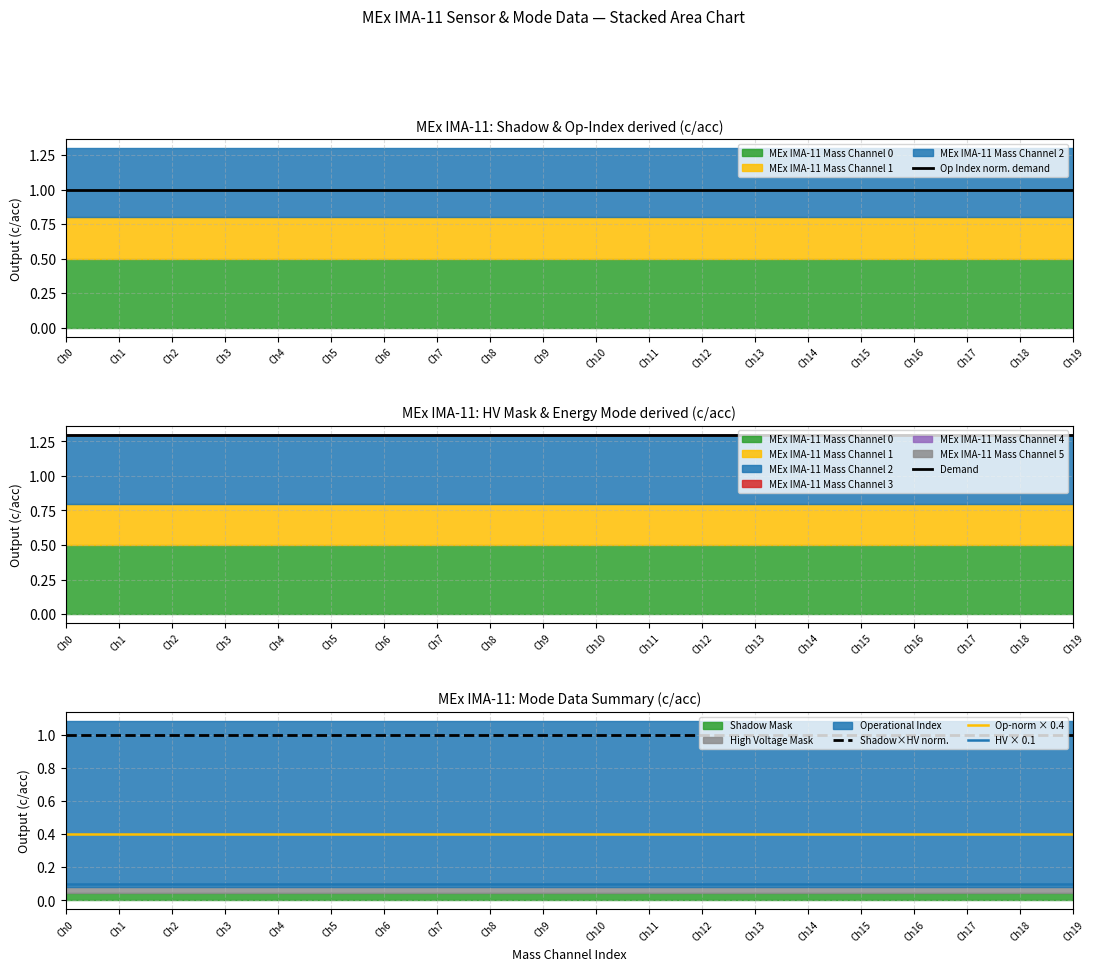

Reading right to left, list all the values displayed in this chart.

Op Index norm. demand: Ch19=1.0	Ch18=1.0	Ch17=1.0	Ch16=1.0	Ch15=1.0	Ch14=1.0	Ch13=1.0	Ch12=1.0	Ch11=1.0	Ch10=1.0	Ch9=1.0	Ch8=1.0	Ch7=1.0	Ch6=1.0	Ch5=1.0	Ch4=1.0	Ch3=1.0	Ch2=1.0	Ch1=1.0	Ch0=1.0
Demand: Ch19=1.3	Ch18=1.3	Ch17=1.3	Ch16=1.3	Ch15=1.3	Ch14=1.3	Ch13=1.3	Ch12=1.3	Ch11=1.3	Ch10=1.3	Ch9=1.3	Ch8=1.3	Ch7=1.3	Ch6=1.3	Ch5=1.3	Ch4=1.3	Ch3=1.3	Ch2=1.3	Ch1=1.3	Ch0=1.3
Shadow×HV norm.: Ch19=1.0	Ch18=1.0	Ch17=1.0	Ch16=1.0	Ch15=1.0	Ch14=1.0	Ch13=1.0	Ch12=1.0	Ch11=1.0	Ch10=1.0	Ch9=1.0	Ch8=1.0	Ch7=1.0	Ch6=1.0	Ch5=1.0	Ch4=1.0	Ch3=1.0	Ch2=1.0	Ch1=1.0	Ch0=1.0
Op-norm × 0.4: Ch19=0.4	Ch18=0.4	Ch17=0.4	Ch16=0.4	Ch15=0.4	Ch14=0.4	Ch13=0.4	Ch12=0.4	Ch11=0.4	Ch10=0.4	Ch9=0.4	Ch8=0.4	Ch7=0.4	Ch6=0.4	Ch5=0.4	Ch4=0.4	Ch3=0.4	Ch2=0.4	Ch1=0.4	Ch0=0.4
HV × 0.1: Ch19=0.1	Ch18=0.1	Ch17=0.1	Ch16=0.1	Ch15=0.1	Ch14=0.1	Ch13=0.1	Ch12=0.1	Ch11=0.1	Ch10=0.1	Ch9=0.1	Ch8=0.1	Ch7=0.1	Ch6=0.1	Ch5=0.1	Ch4=0.1	Ch3=0.1	Ch2=0.1	Ch1=0.1	Ch0=0.1